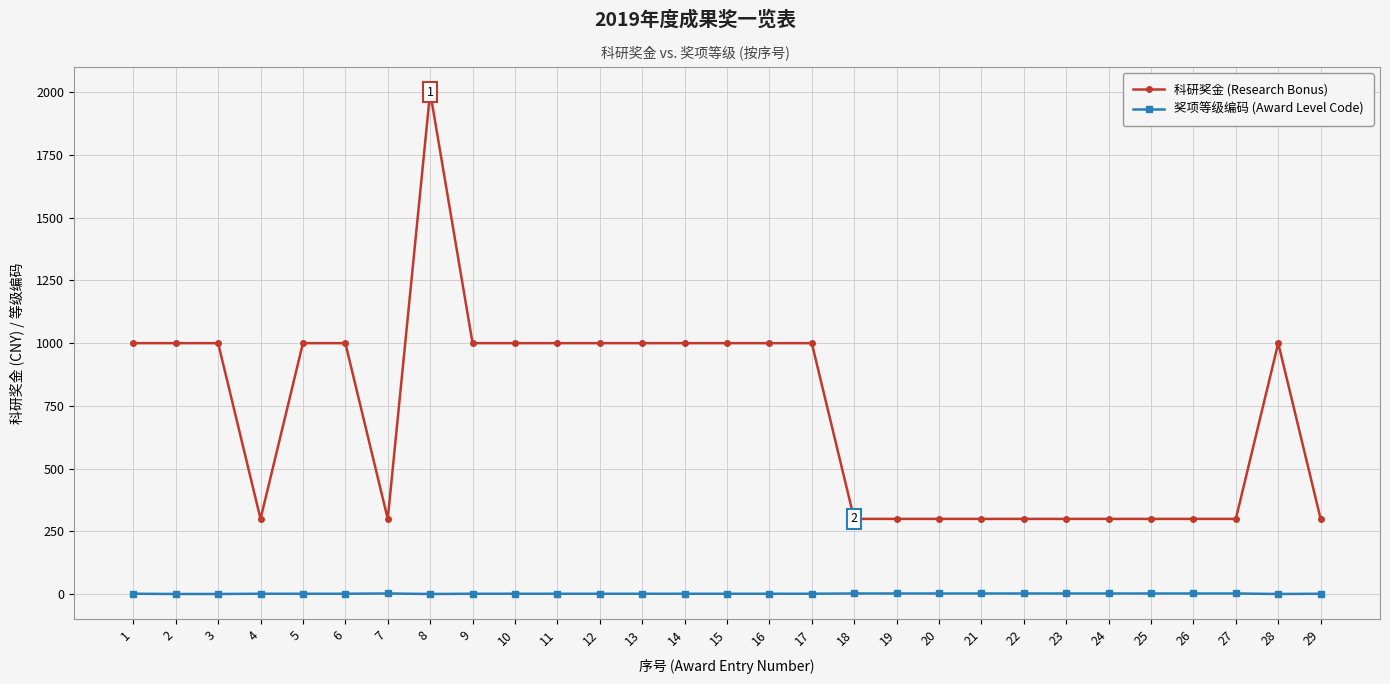

Which series has the widest spread of values?

科研奖金 (Research Bonus)